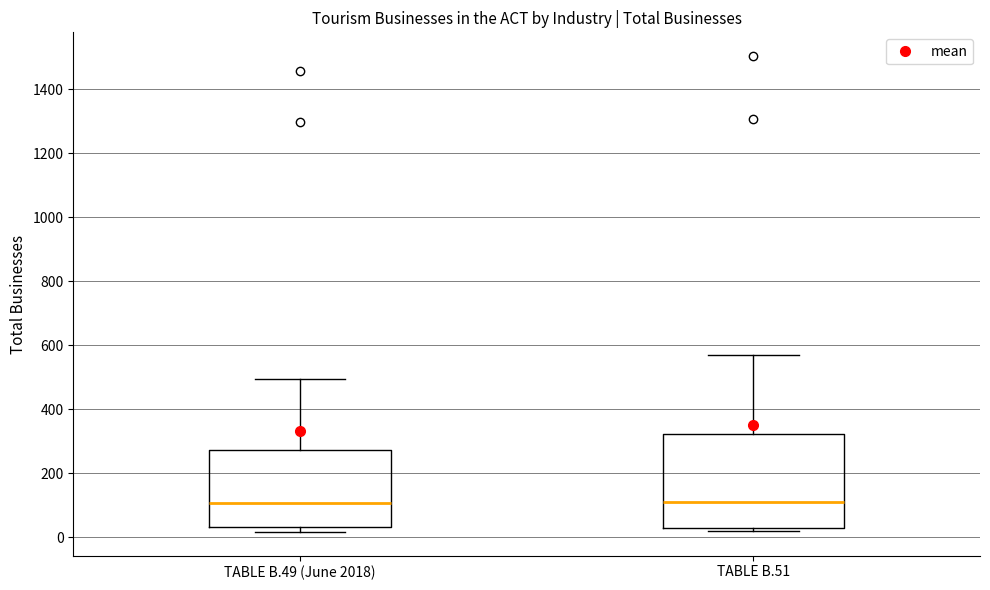

Reading left to right, read every box against the y-axis: the position of its median line, the range the box covers, and the ends of its whiskers. The values are not printed on the chart, so give them approximately, as read against the axis.

TABLE B.49 (June 2018): median 100, box 40 to 280, whiskers 20 to 500
TABLE B.51: median 100, box 20 to 320, whiskers 20 (just below the box's lower edge) to 560